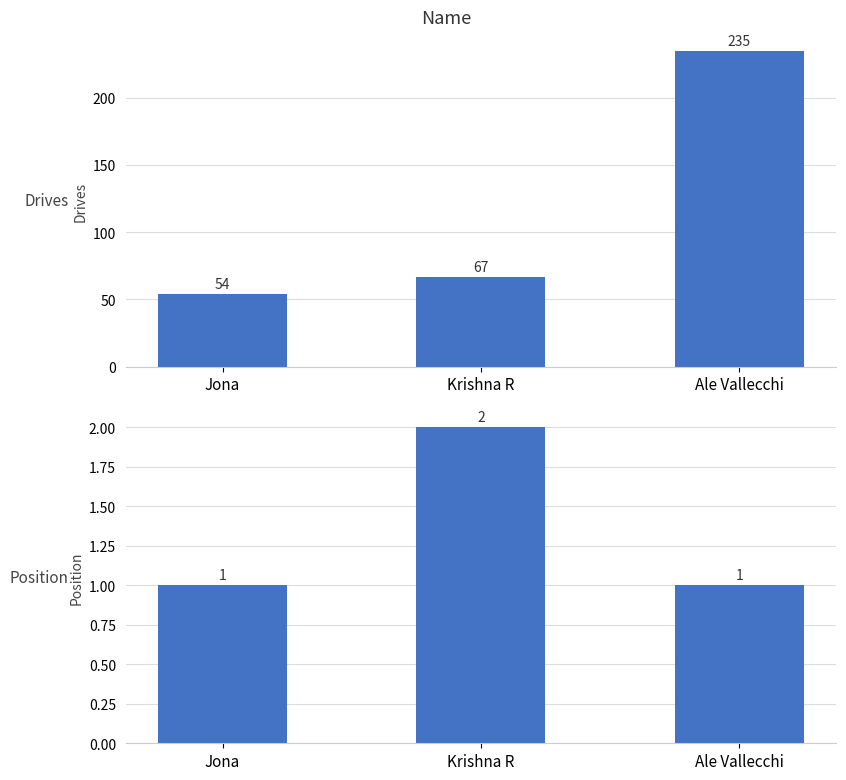

What is the maximum value shown in the chart?

235